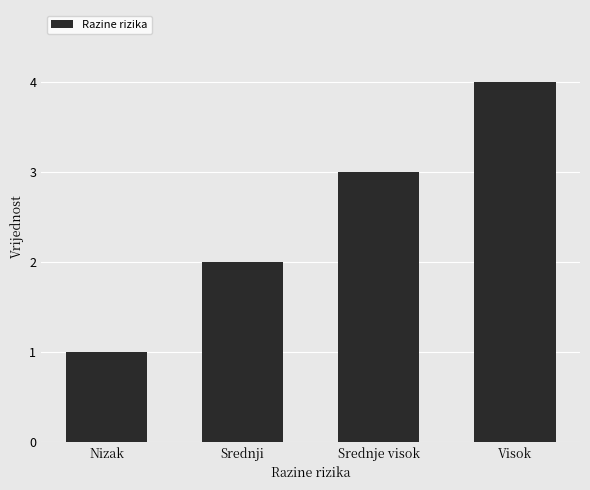

Is it true that the value at Nizak is 0?

False